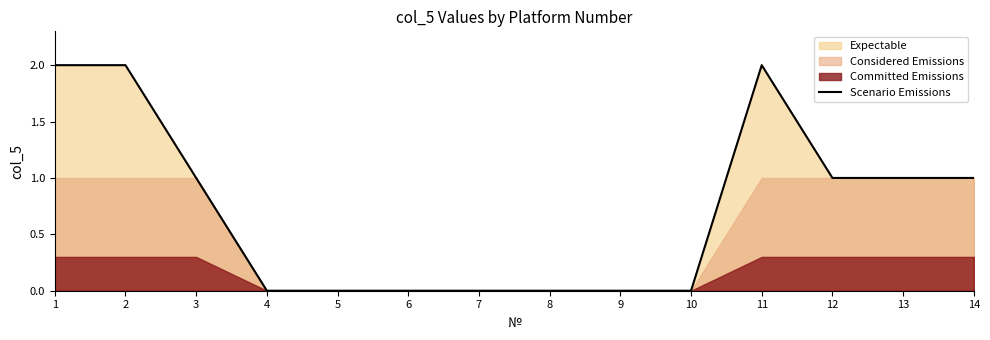

What is the difference between the maximum and minimum values?

2